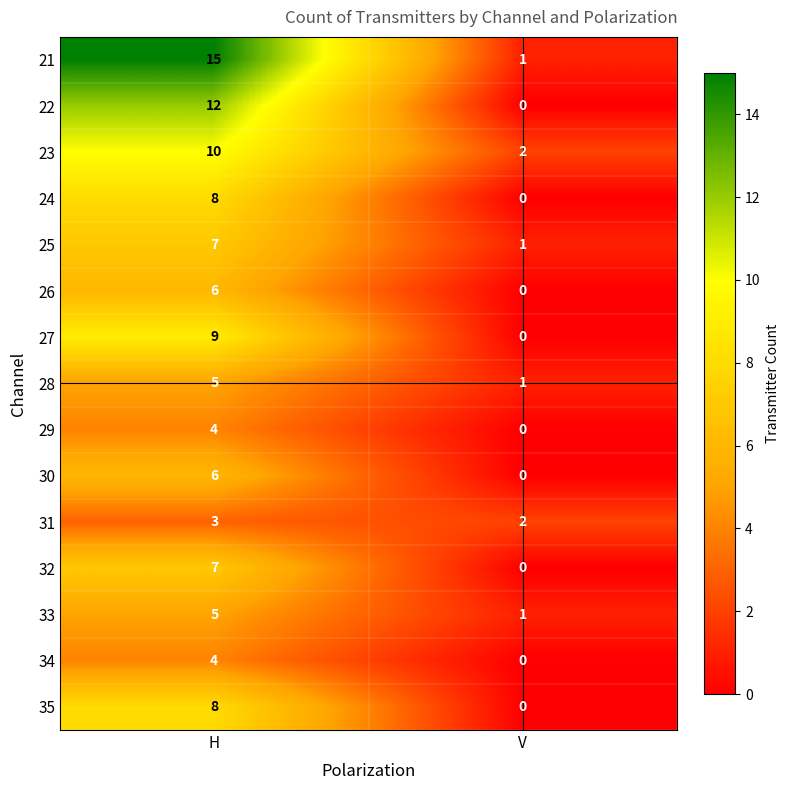

What is the maximum value shown in the chart?

15